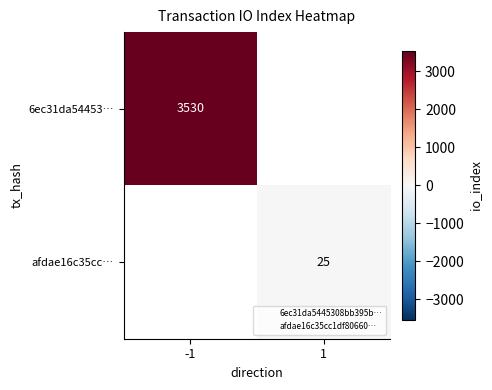

At how many categories does at least one series exceed 1308?

1